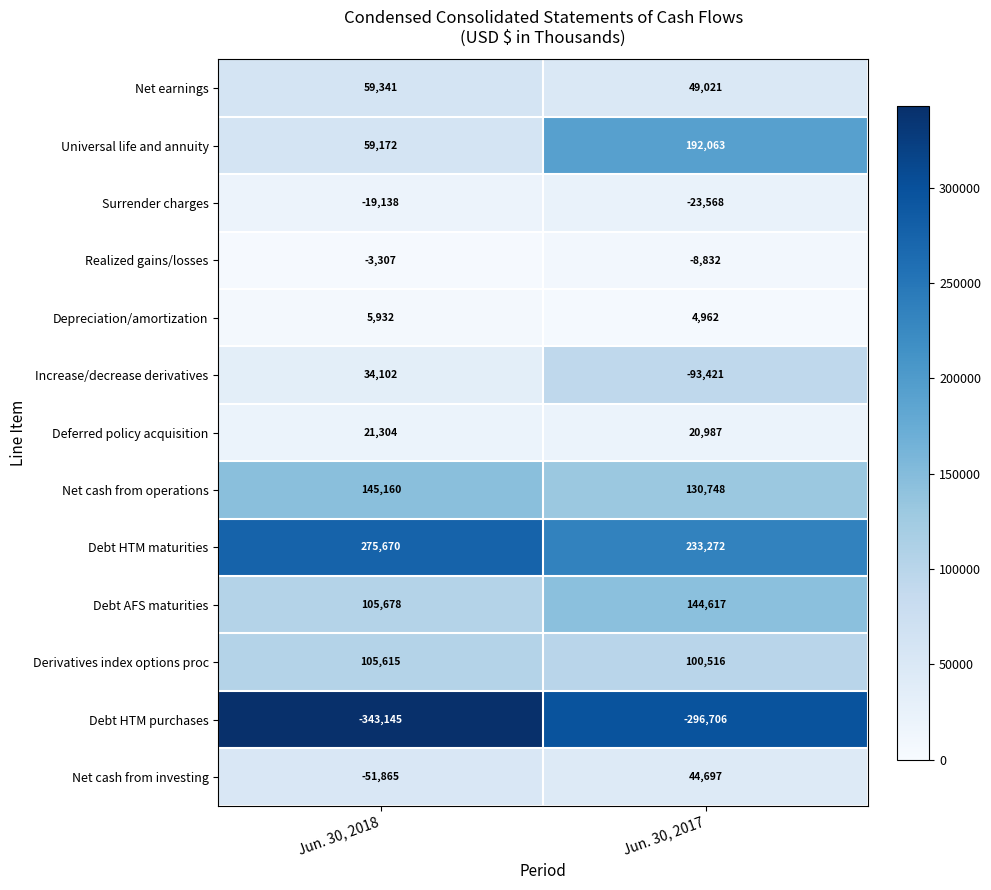

What is the smallest value displayed?

-343145